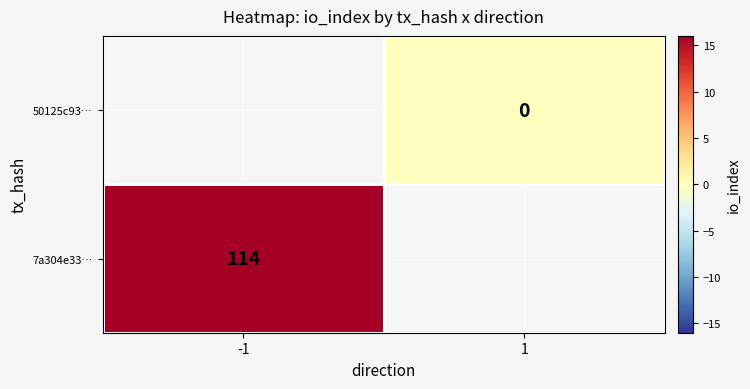

True or false: 7a304e33… has a value of 197 at -1.

False